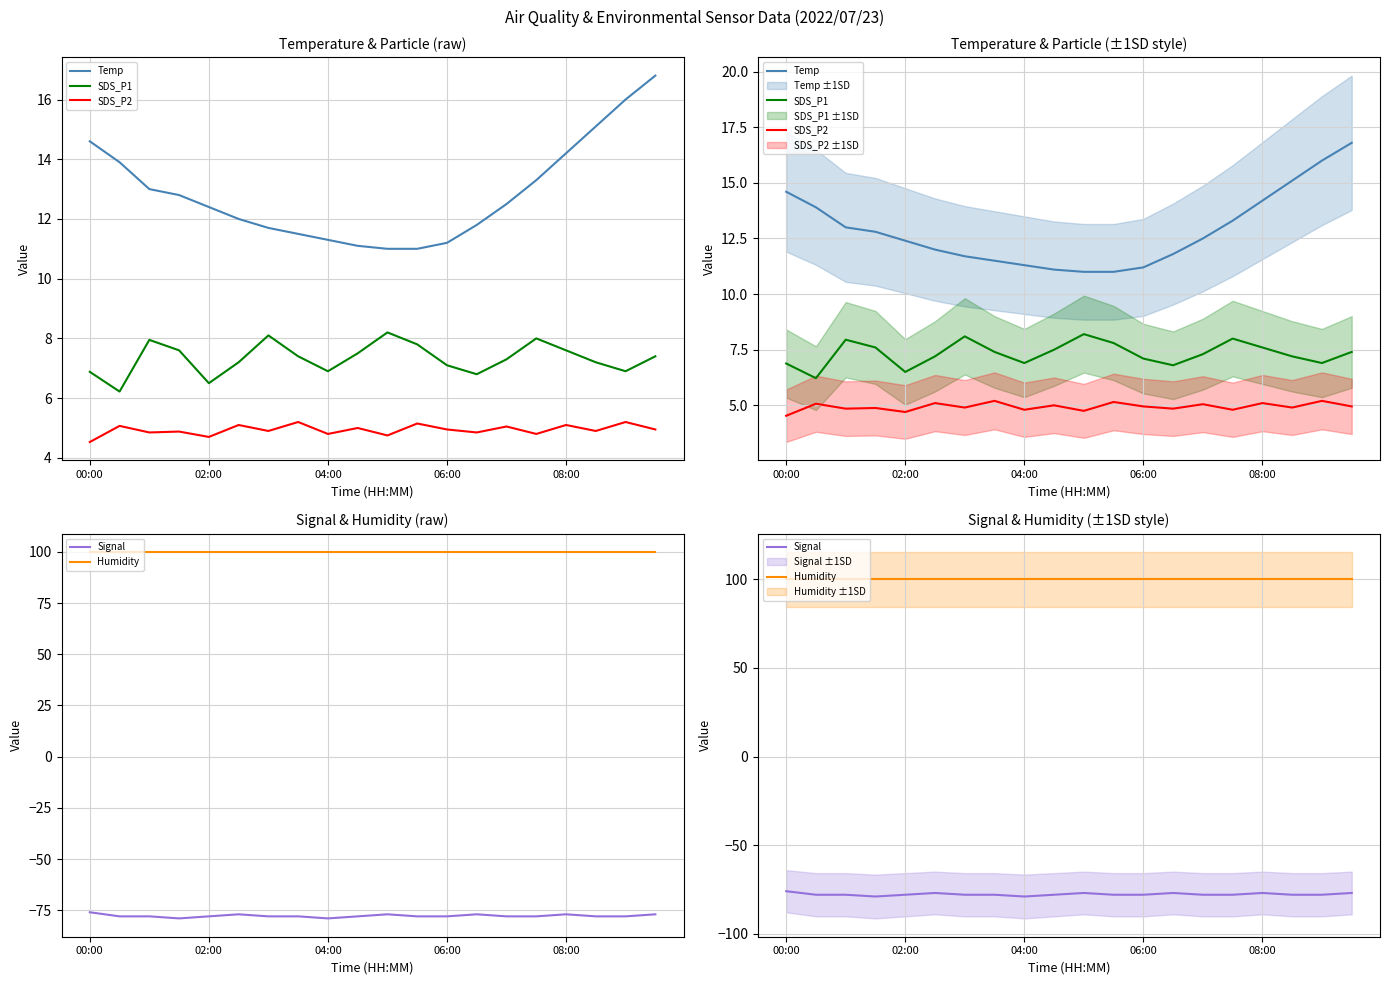

How many lines are shown in the chart?

5